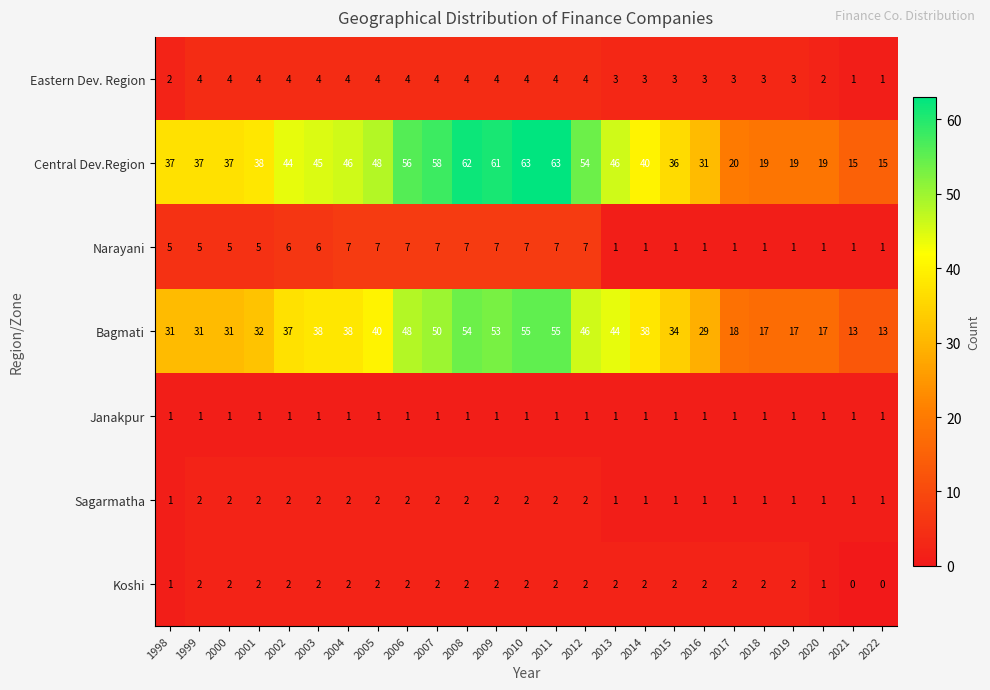

How many Koshi values are between 2 and 3?

21